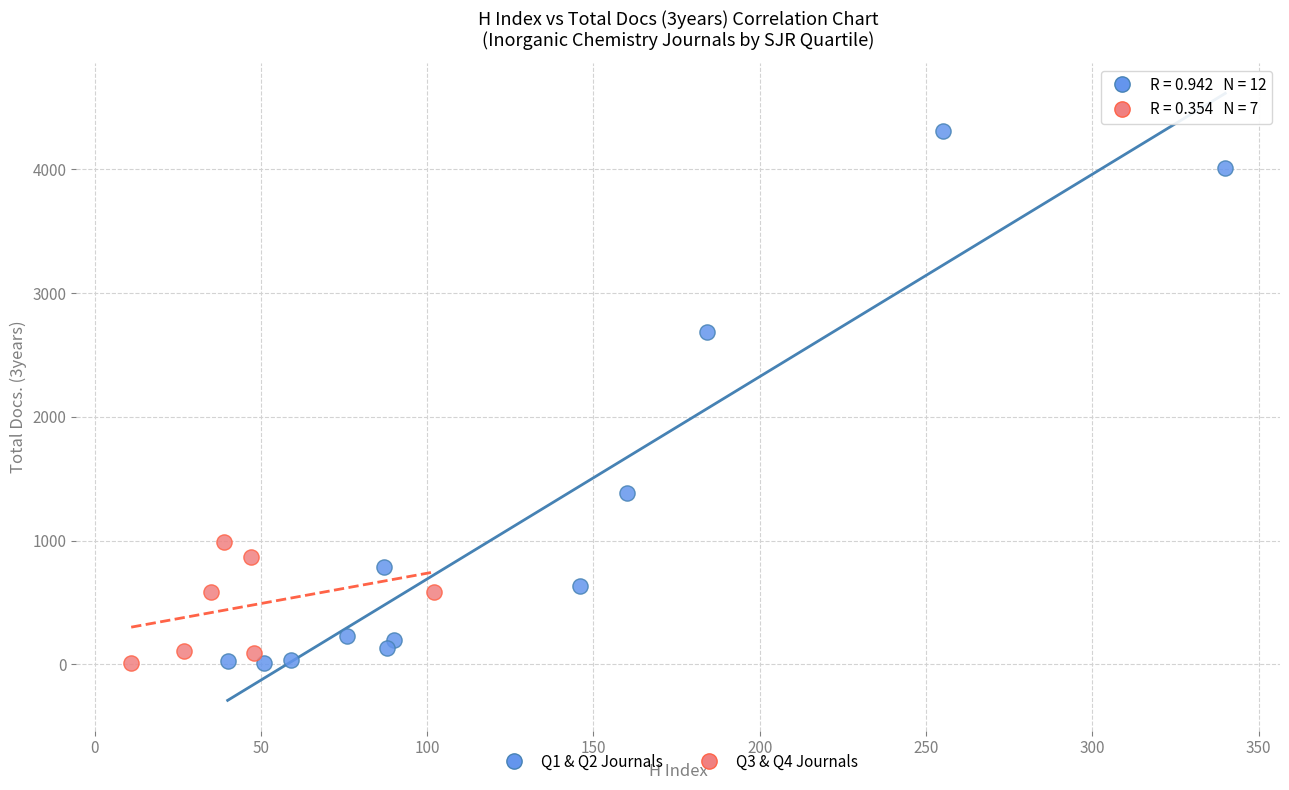

Which series has the largest Y range (max minus min)?

Q1 & Q2 Journals